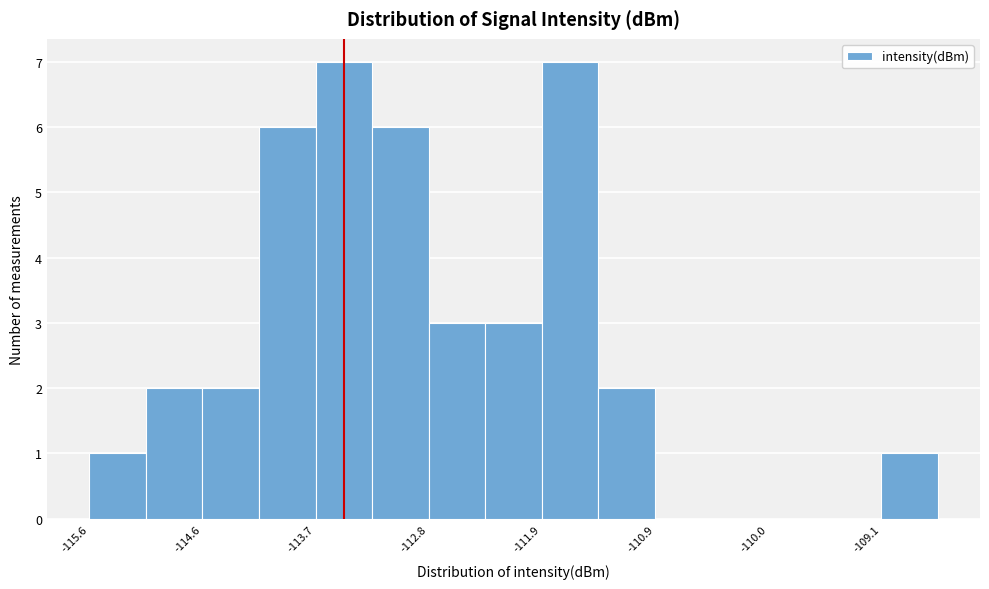

What is the height of the bar covering -114.2 to -113.7 on the x-axis? Neither the bar edges nor the heights are printed on the chart, so give them approximately, as read against the axes.

6